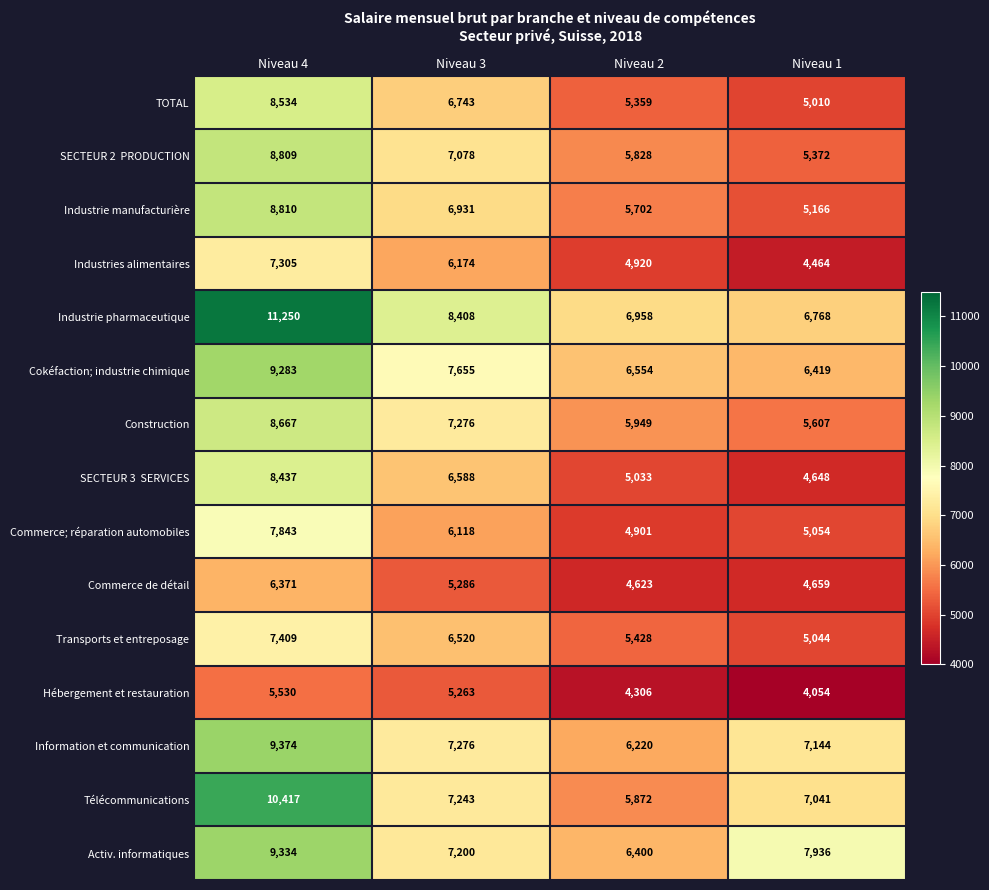

What is the approximate value of Industrie manufacturière at Niveau 1?

5166